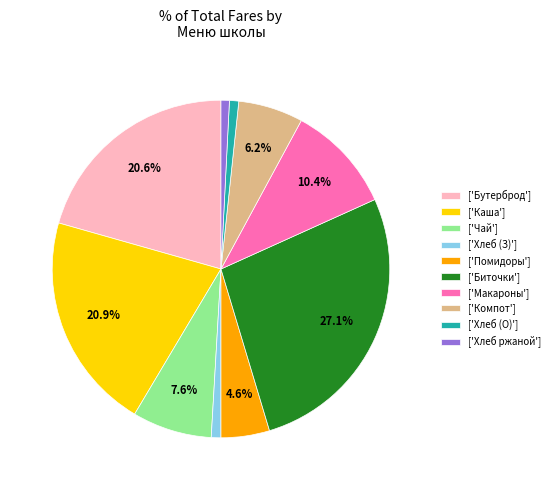

To the nearest percent, what is the average slice percentage?

10%